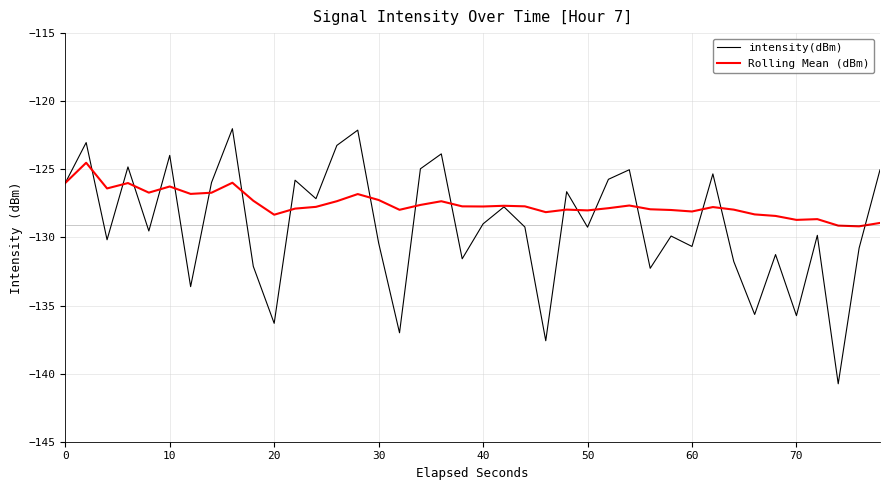

How many values in the Rolling Mean (dBm) series are below -127?

30